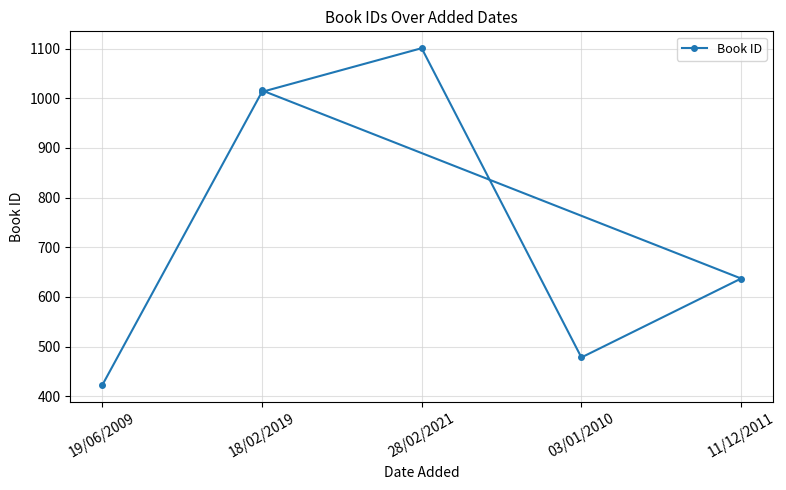

Which category has the highest value across all series?

28/02/2021